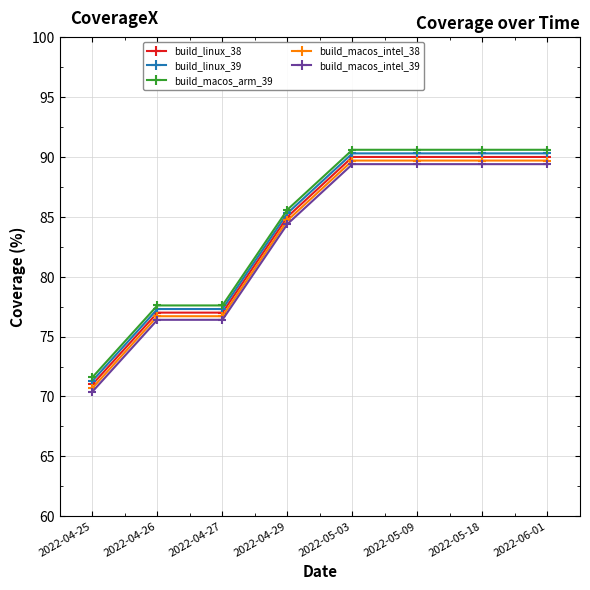

What is the highest value of the build_linux_39 series?

90.3